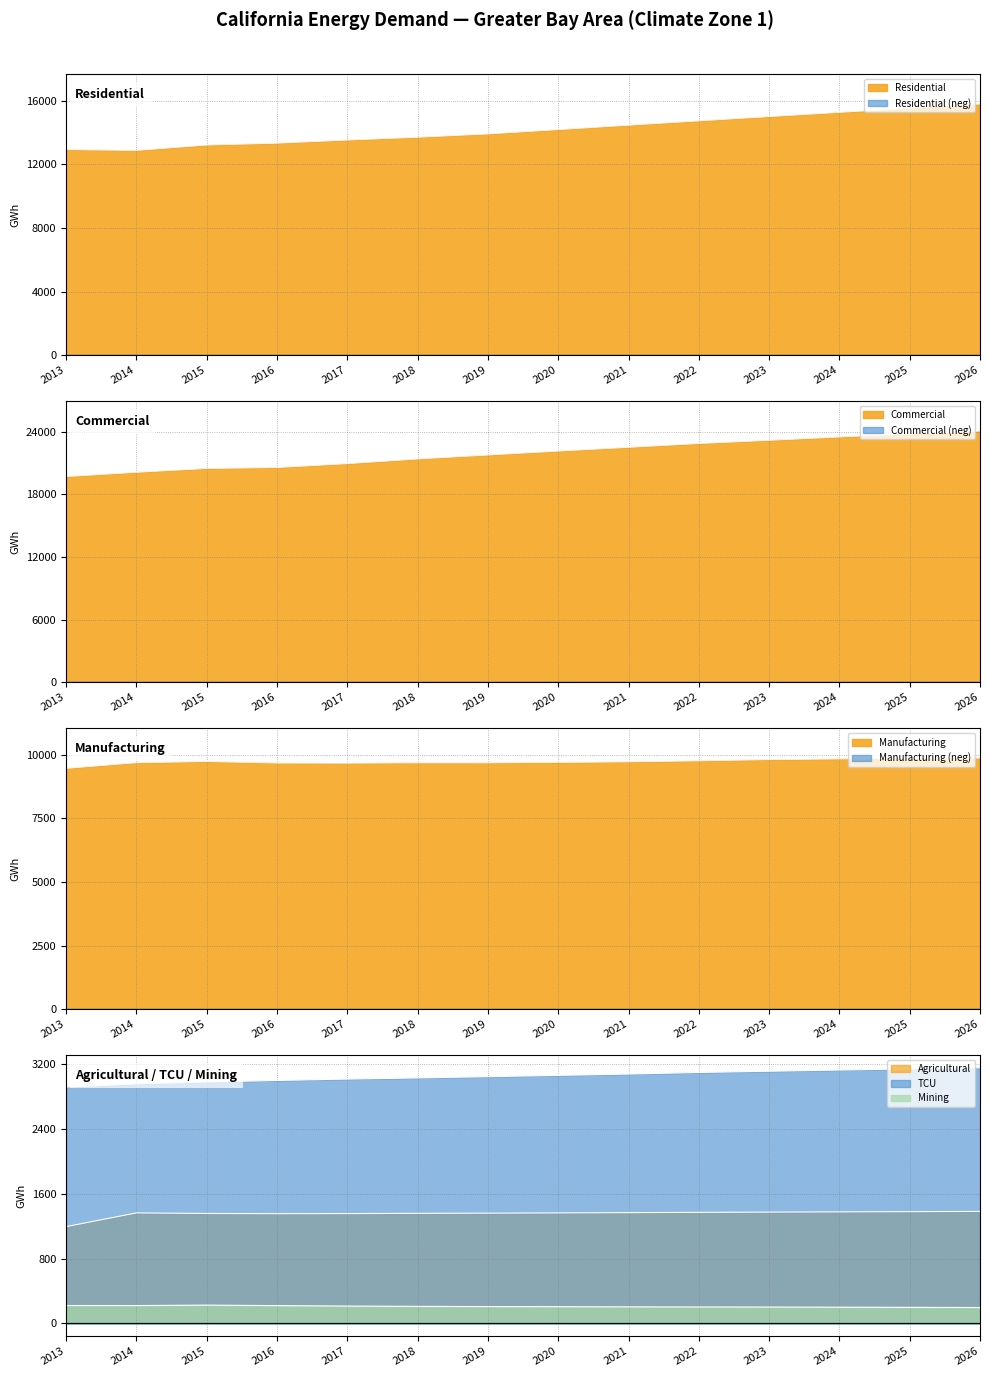

Does the chart have visible grid lines?

Yes